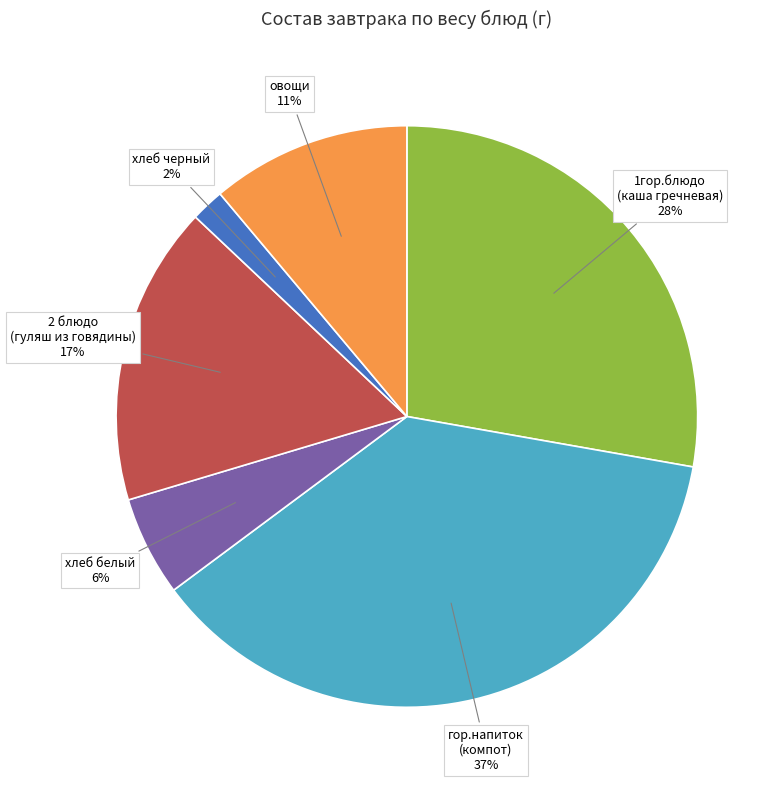

Is there a majority slice in this chart?

No